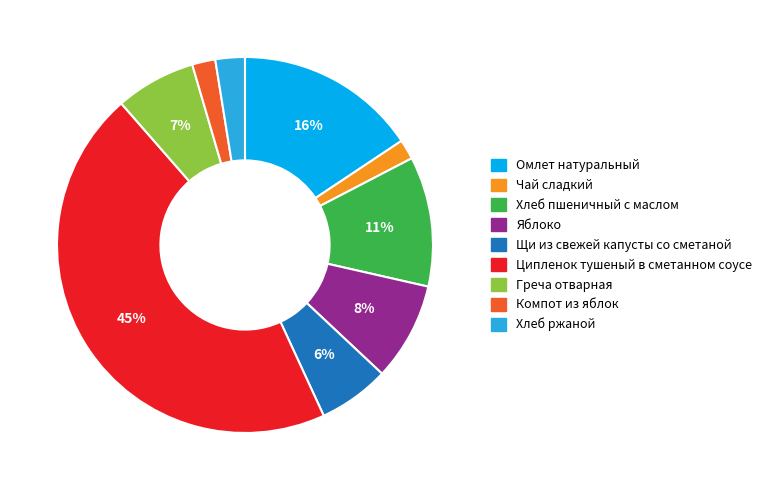

Which has a higher value, Хлеб ржаной or Компот из яблок?

Хлеб ржаной